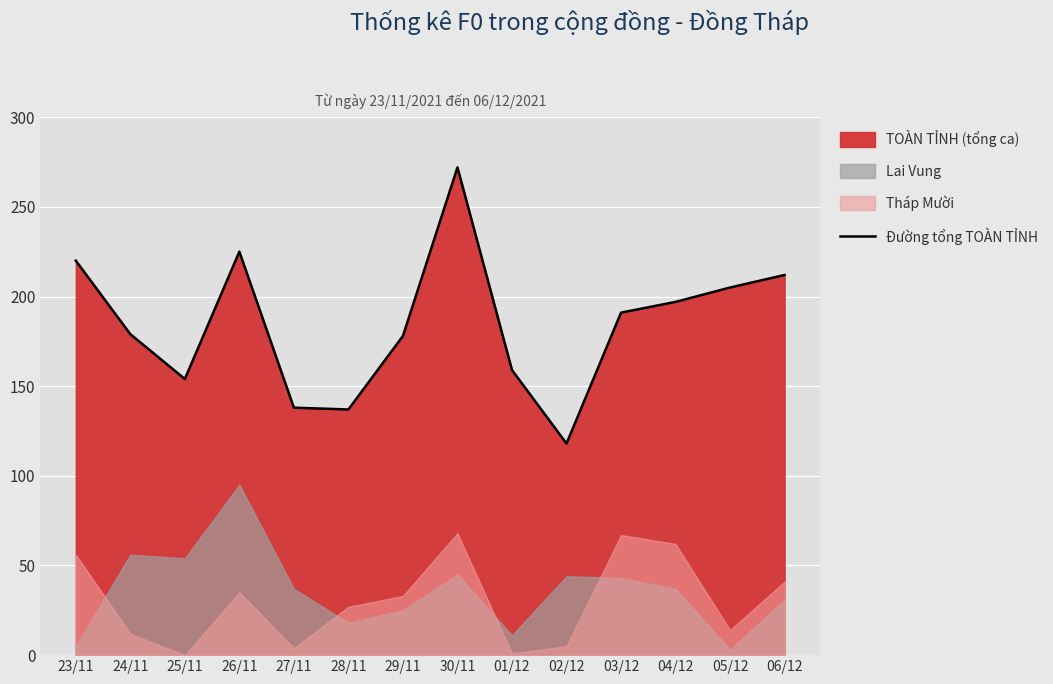

What is the label of the 5th point from the right?

02/12